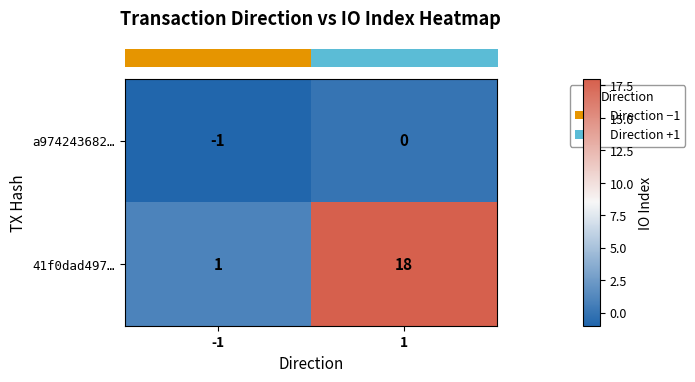

What is the minimum value shown in the chart?

-1